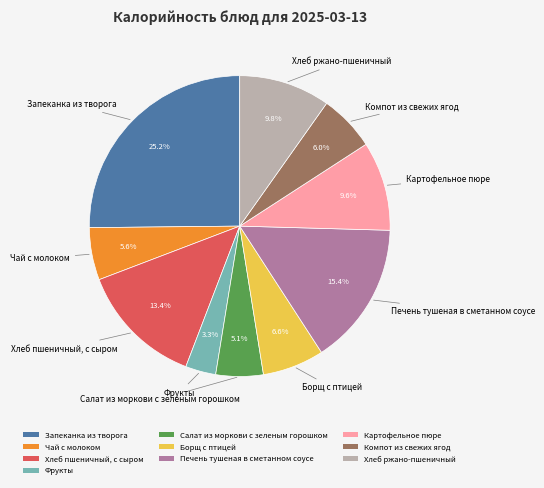

What percentage is the Печень тушеная в сметанном соусе slice, to the nearest percent?

15%